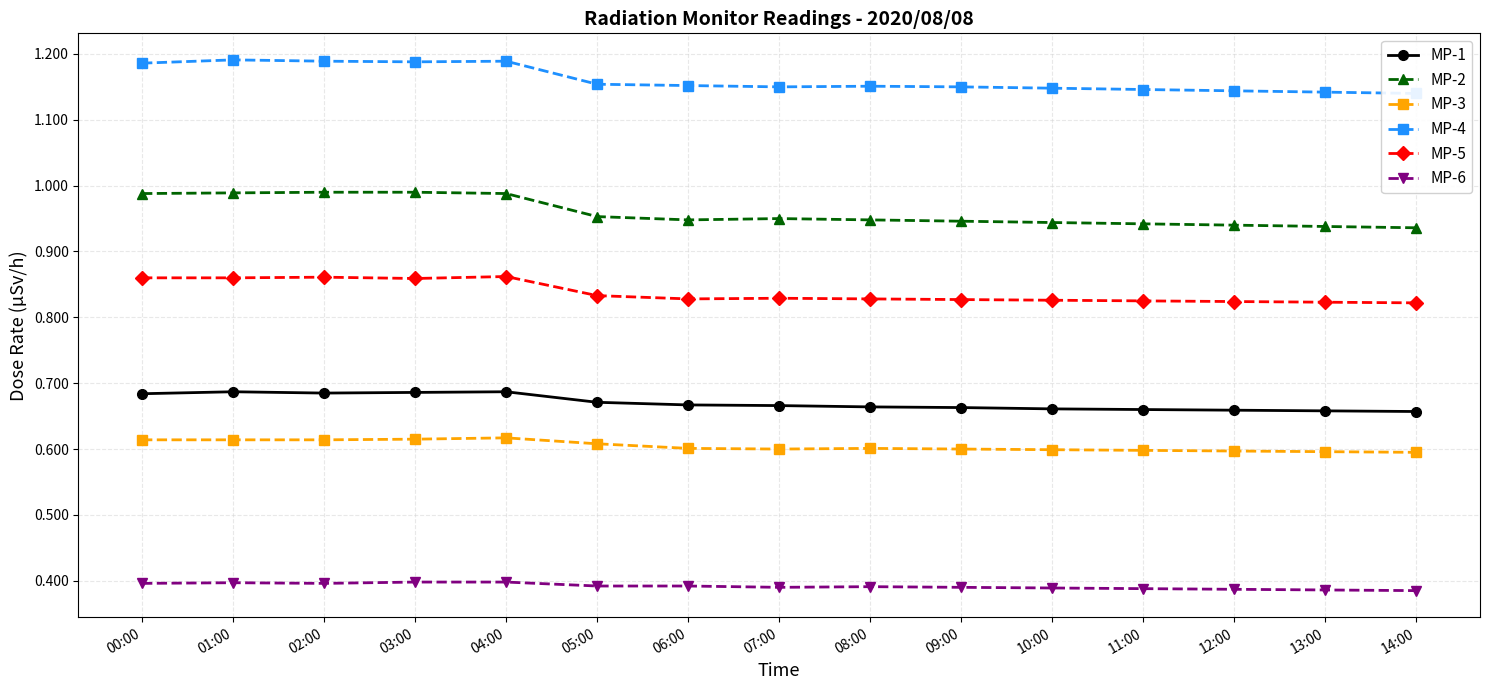

At which category does the chart reach its peak across all series?

01:00